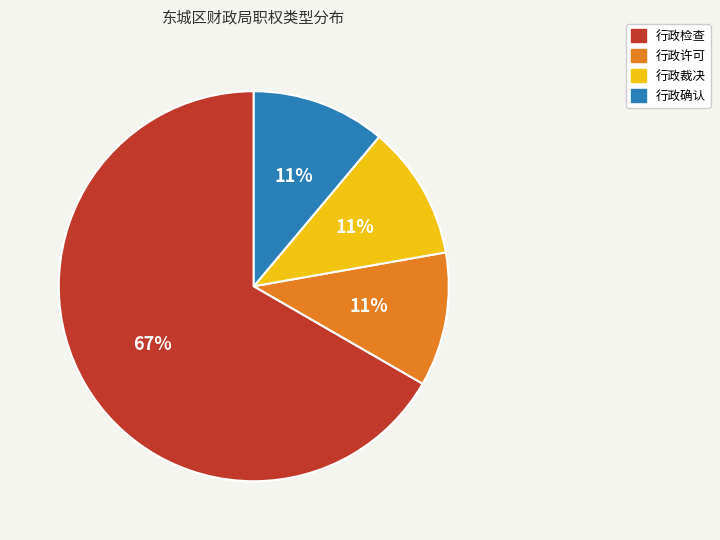

The 行政许可 slice represents 25% of the pie. True or false?

False